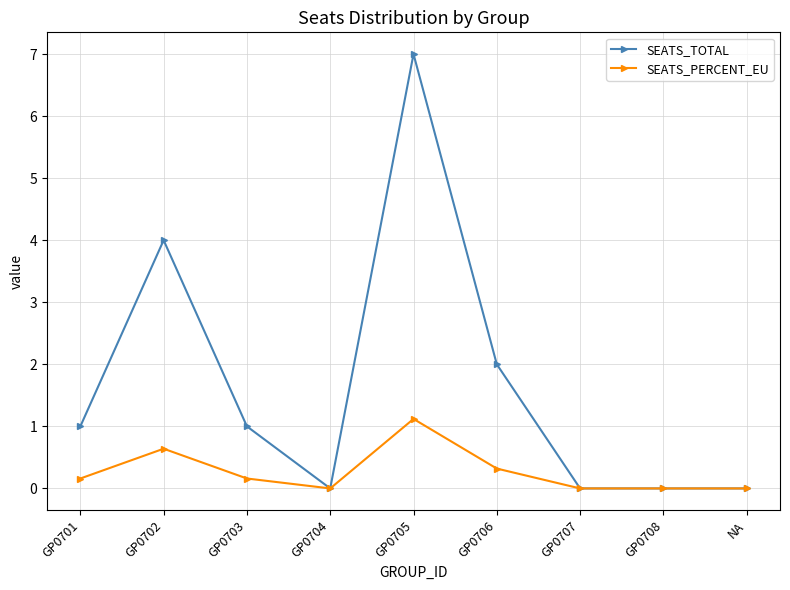

In SEATS_PERCENT_EU, how many points are higher than both neighbors (excluding endpoints)?

2